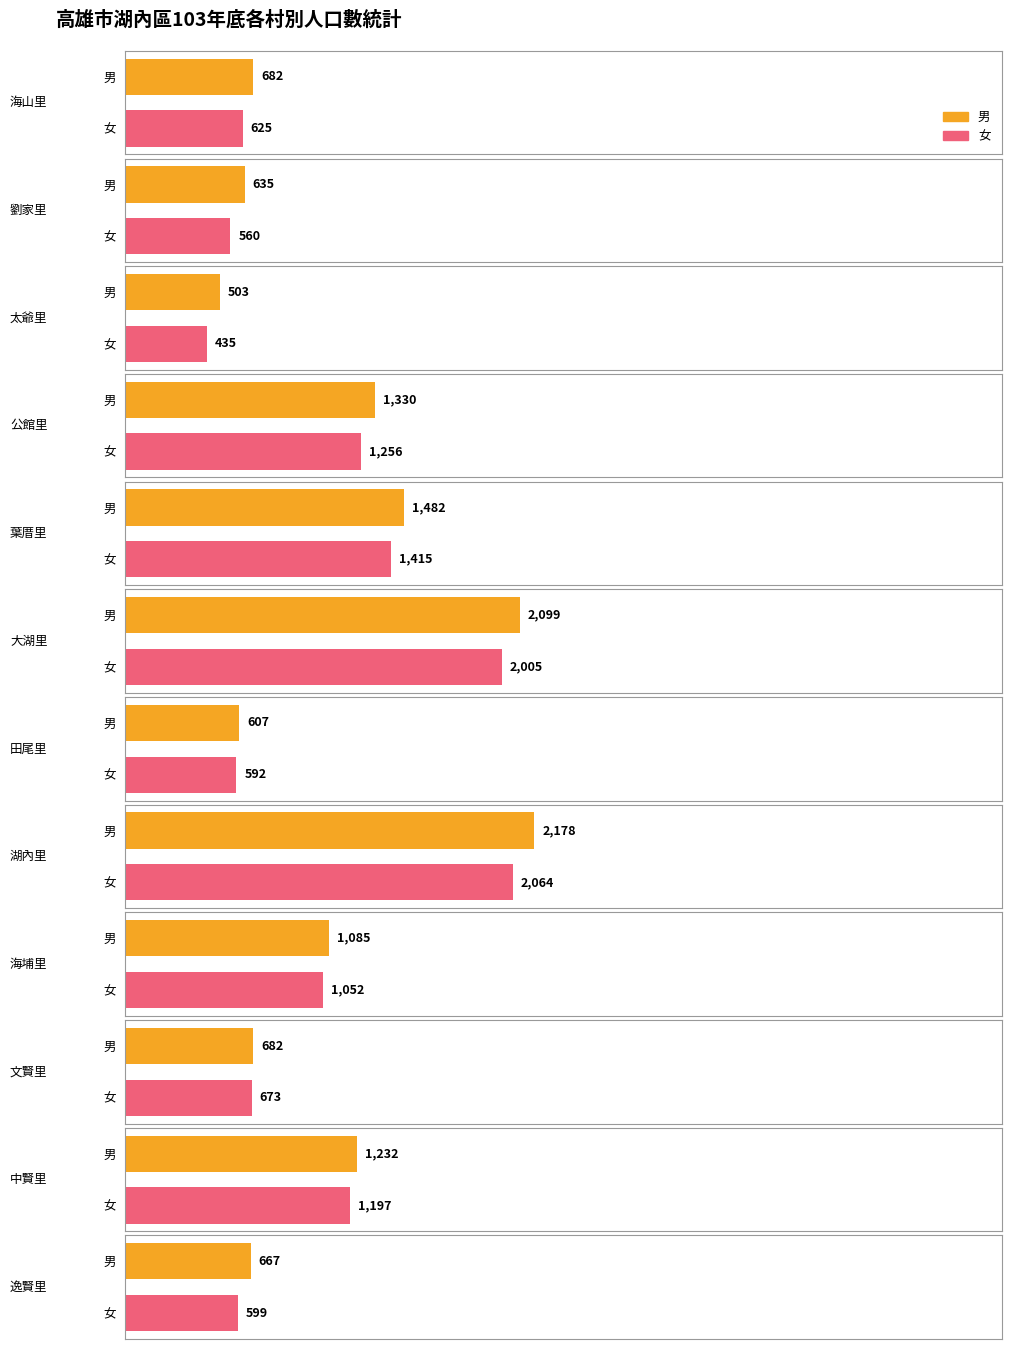

How many values in the 男 series are below 1085?

6